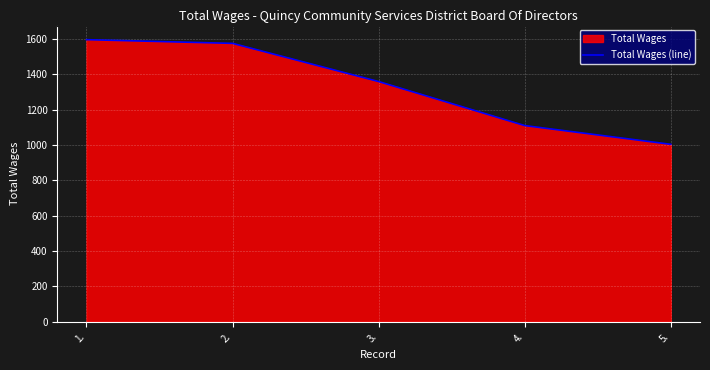

What is the label of the 1st point from the right?

5.